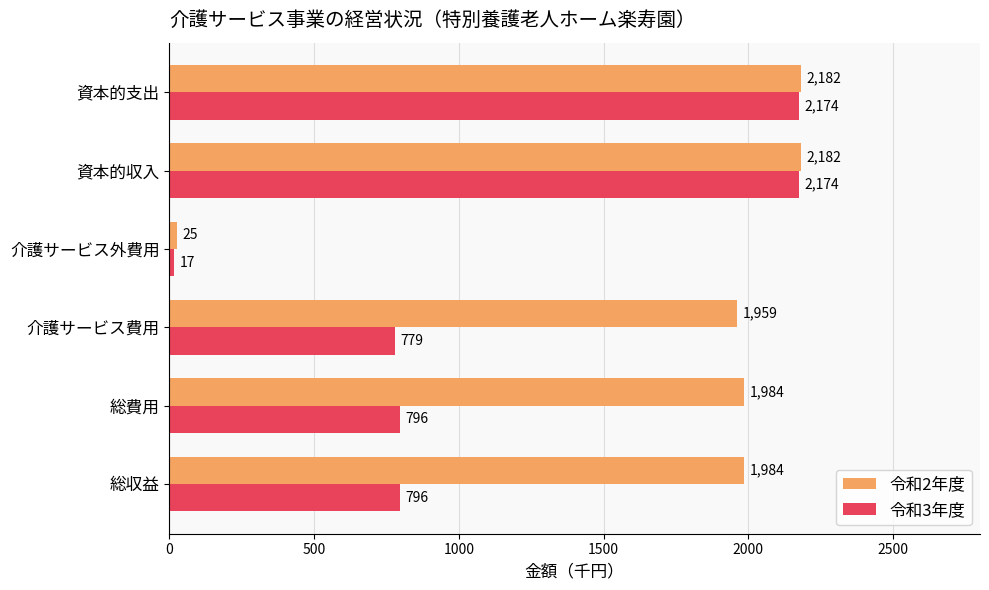

True or false: 令和2年度 has a value of 2182 at 資本的収入.

True